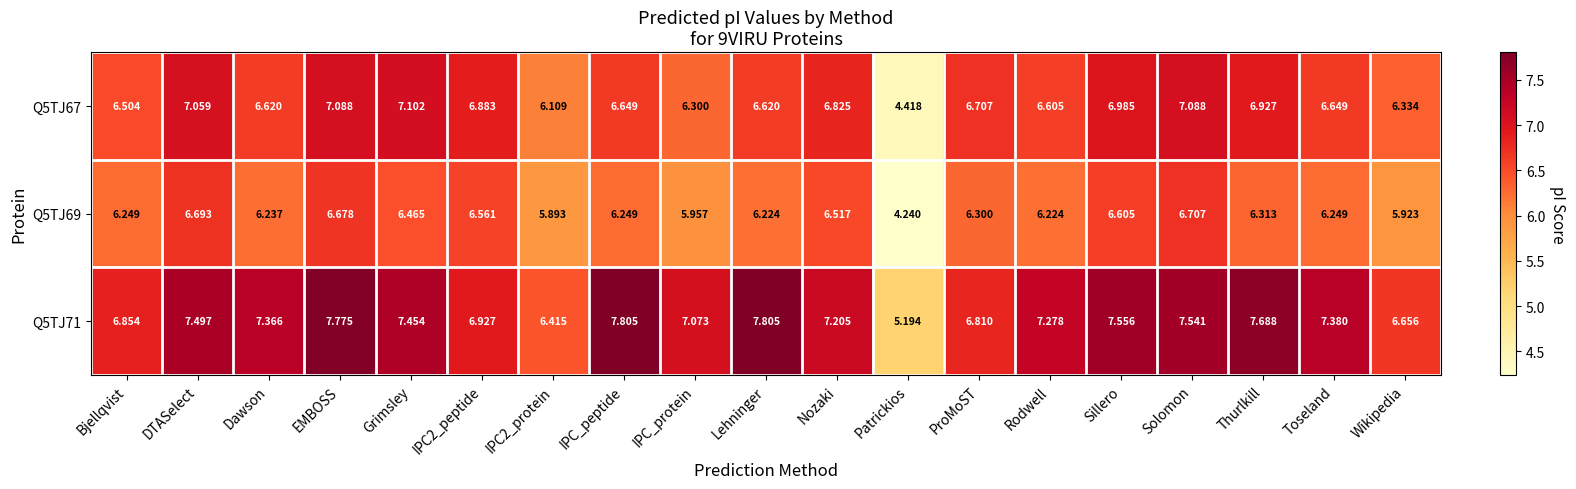

How many values in the Q5TJ67 series are below 6?

1